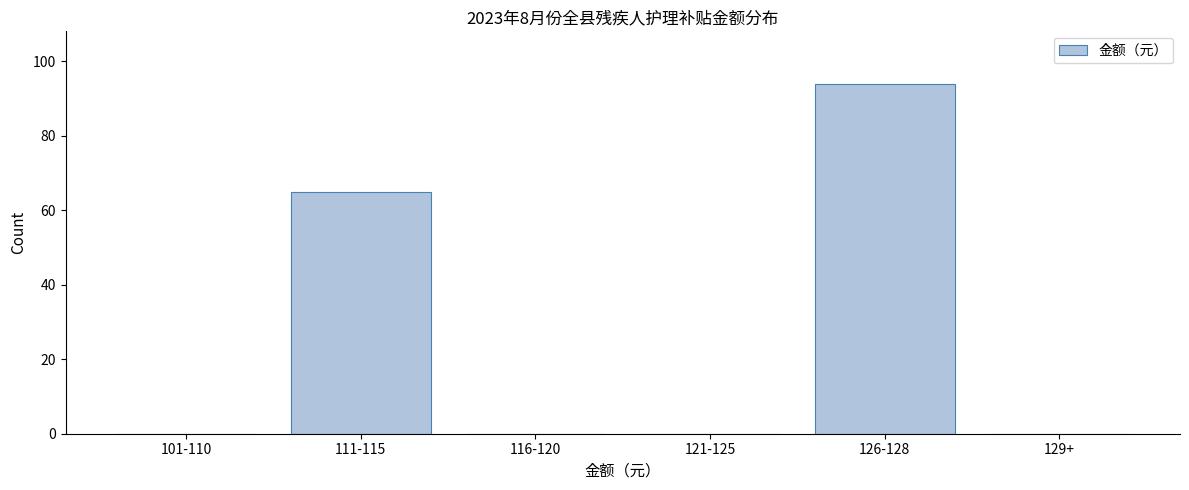

Reading left to right, list all the values displayed in this chart.

101-110=0	111-115=65	116-120=0	121-125=0	126-128=94	129+=0